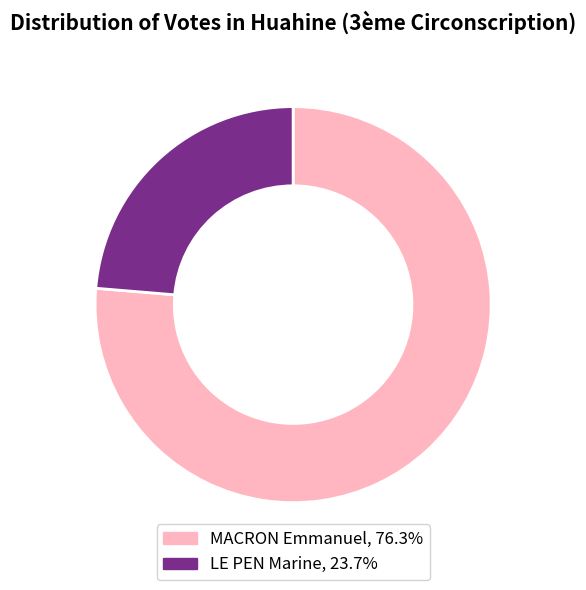

How many slices are in this pie chart?

2